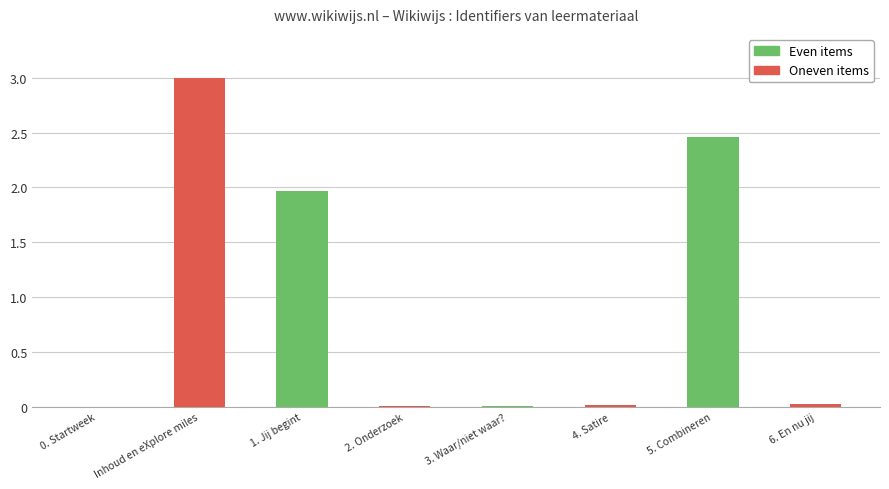

The value at 2. Onderzoek is 0.0. True or false?

True